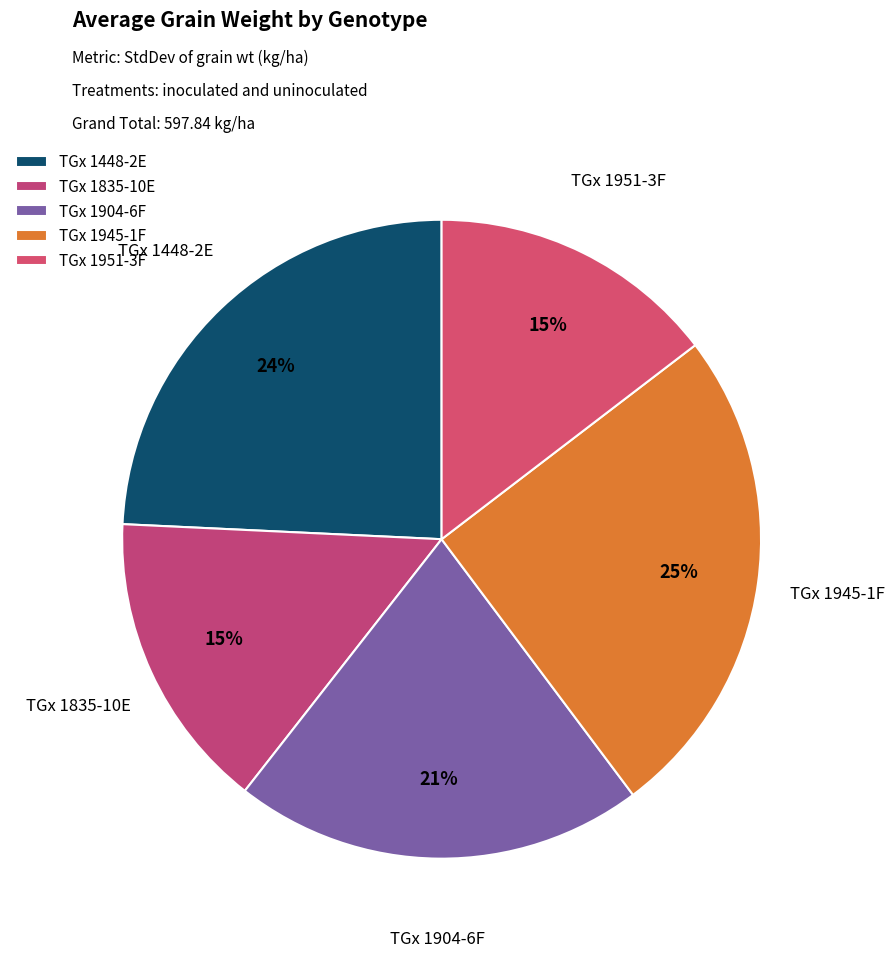

Which slice is the largest?

TGx 1945-1F